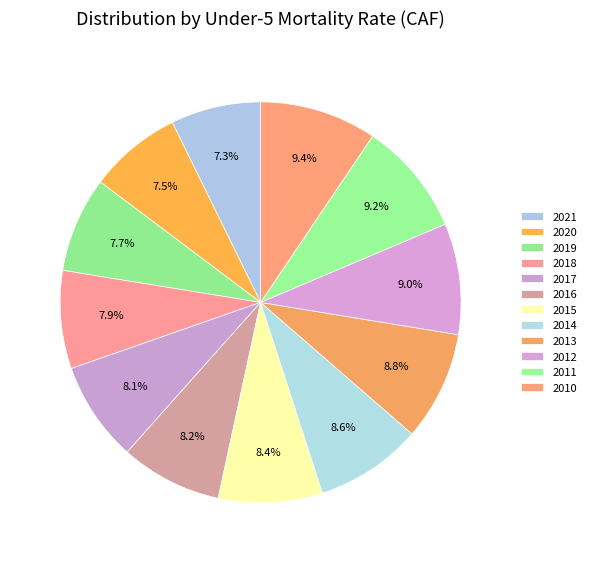

Is it true that 2016 is 8% of the pie?

True